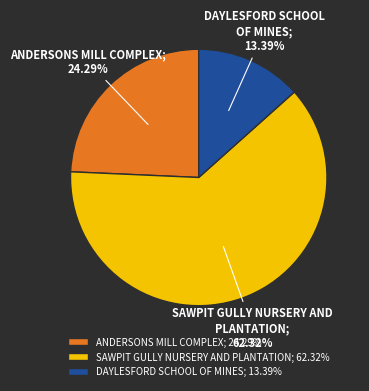

Is it true that SAWPIT GULLY NURSERY AND PLANTATION is 62% of the pie?

True